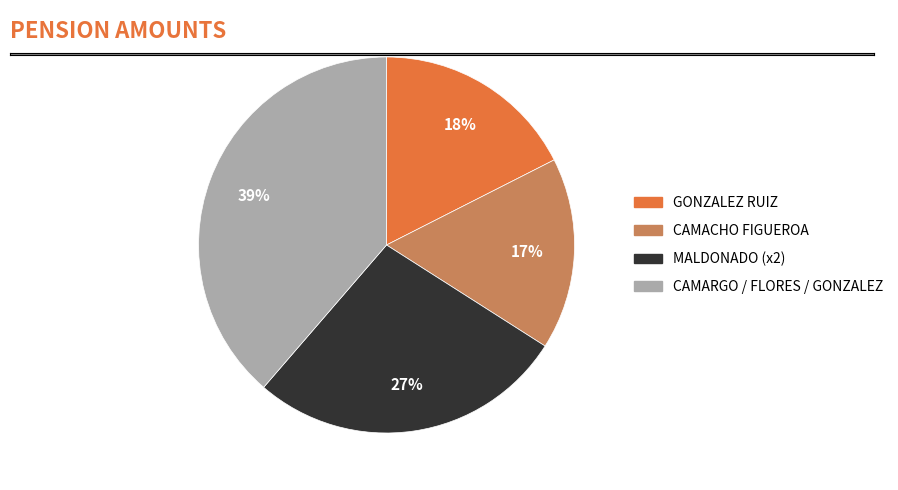

Is there a majority slice in this chart?

No